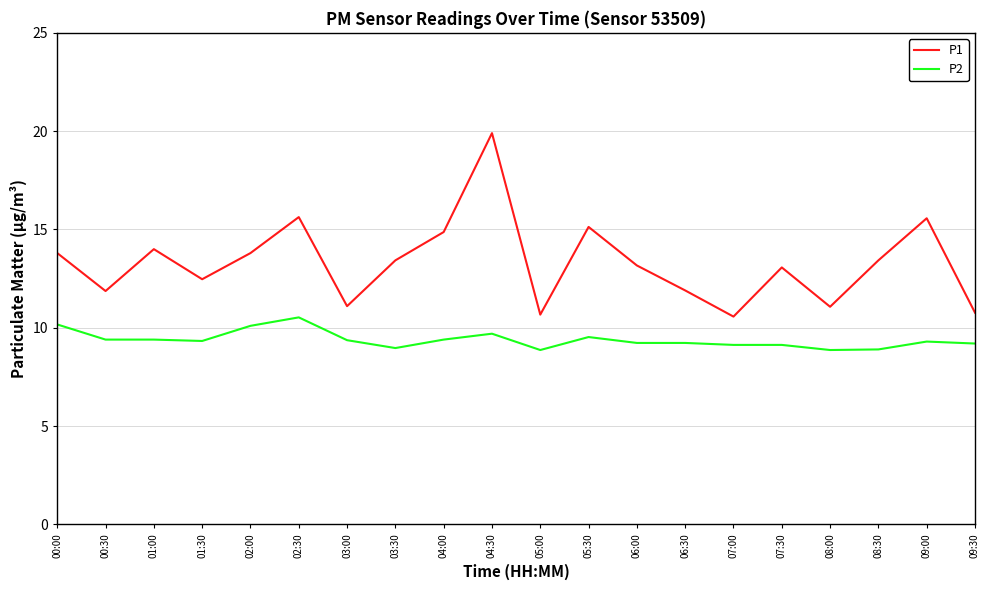

What is the smallest value displayed?

8.9